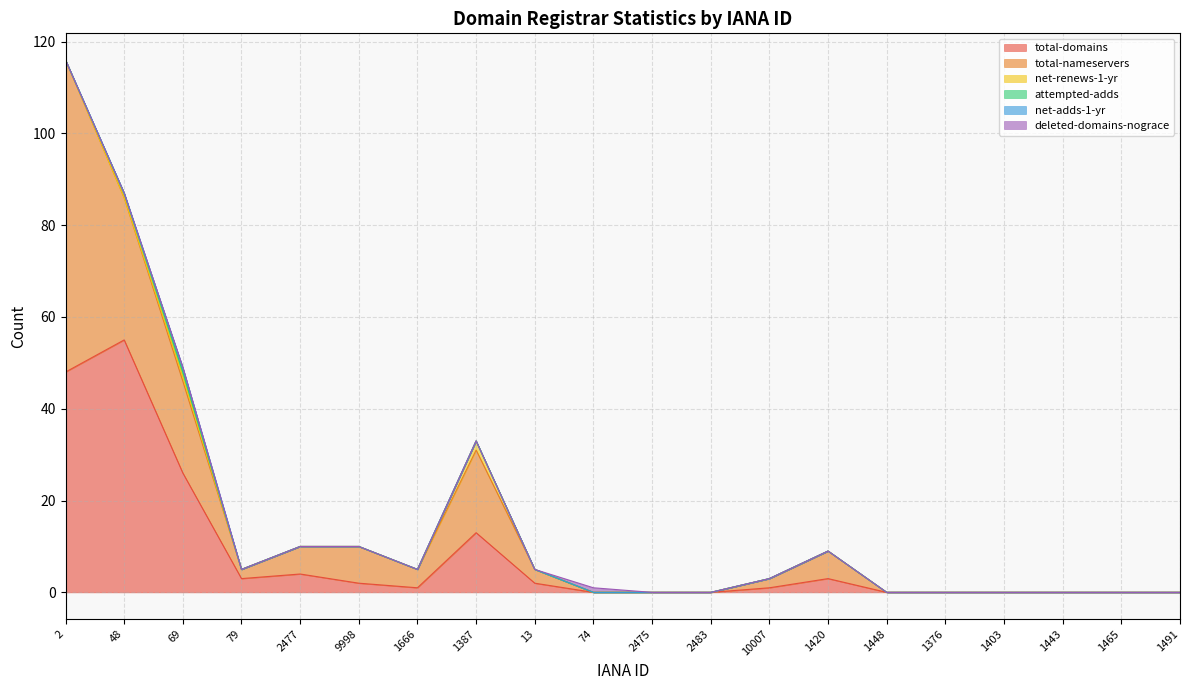

At which category is the sum across all series the highest?

2